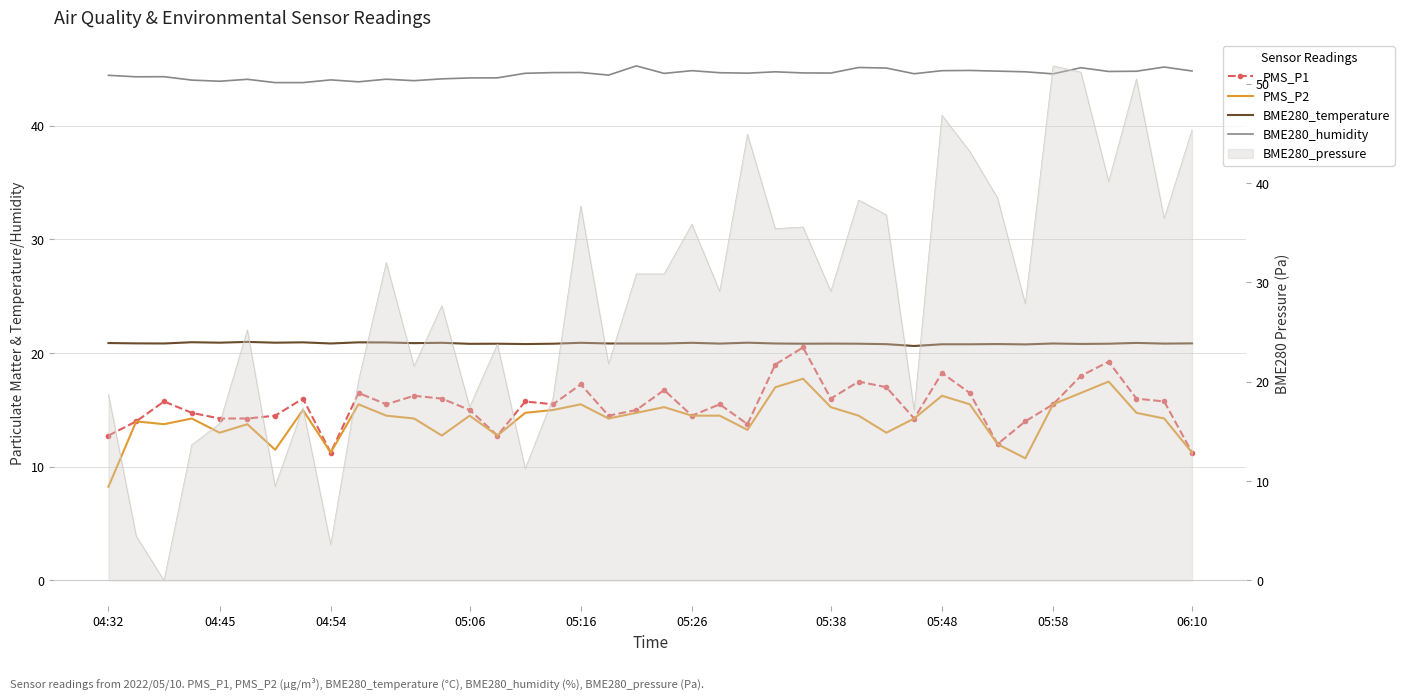

What is the value of the PMS_P1 point at the 10th from the left?

16.5